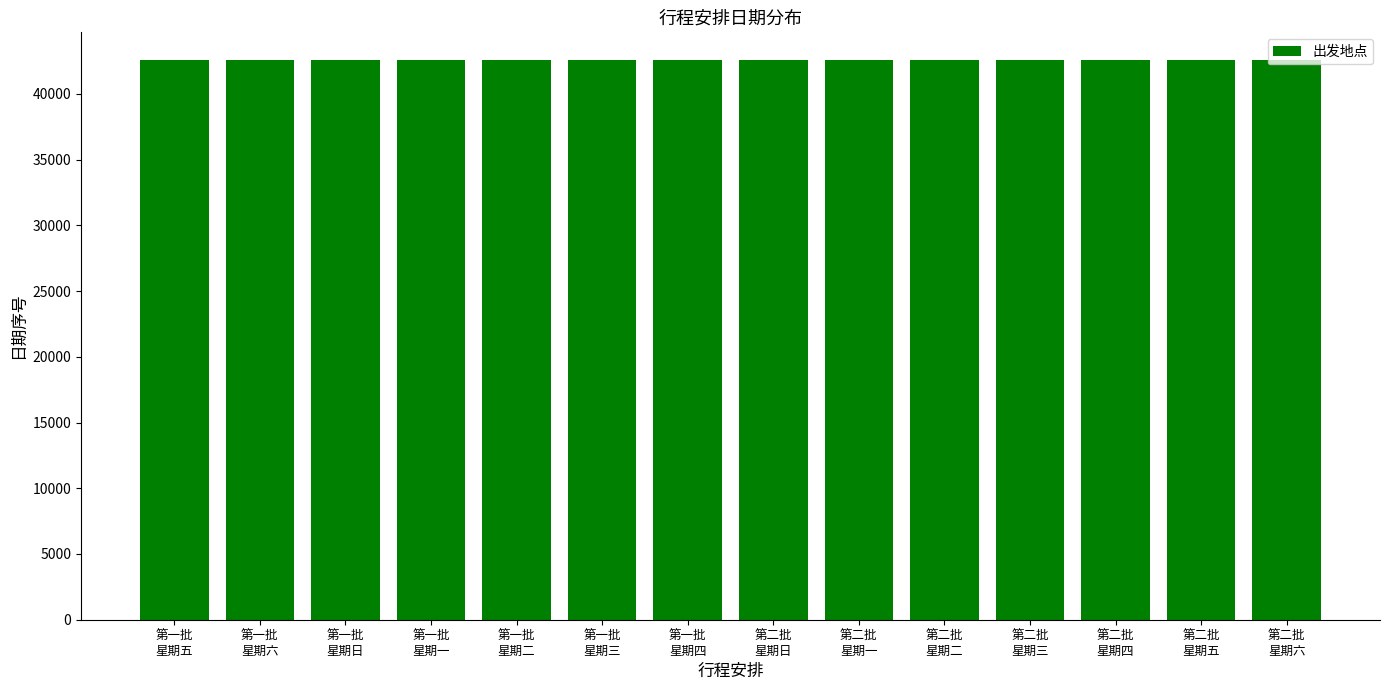

Count the values in the range 42547 to 42551.

10